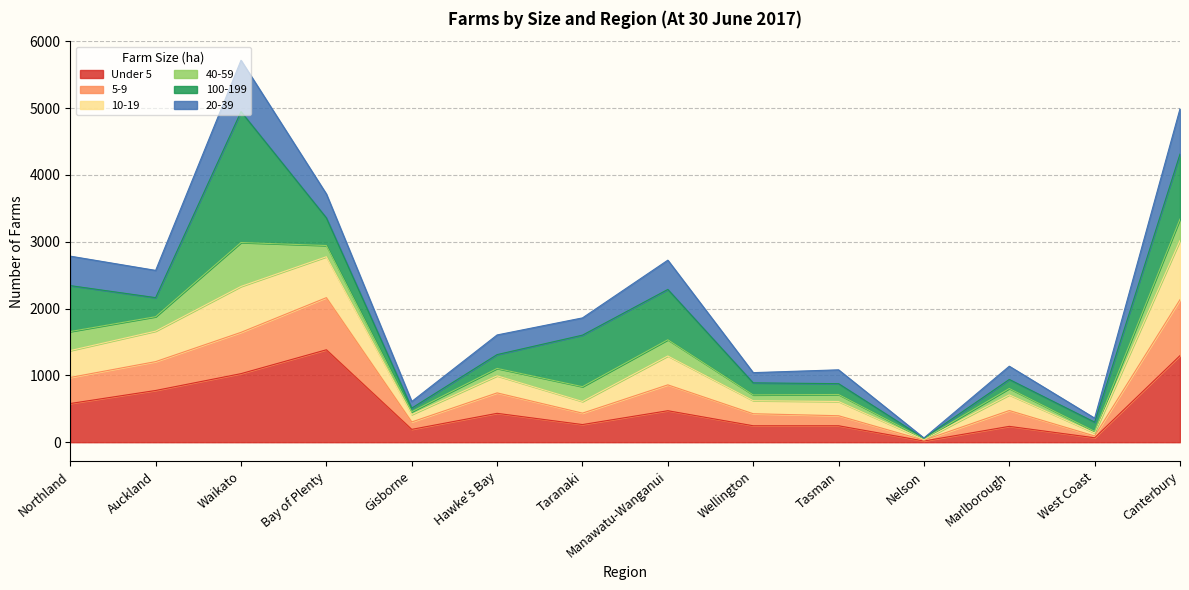

What are all the series names shown in the legend?

Under 5, 5-9, 10-19, 40-59, 100-199, 20-39